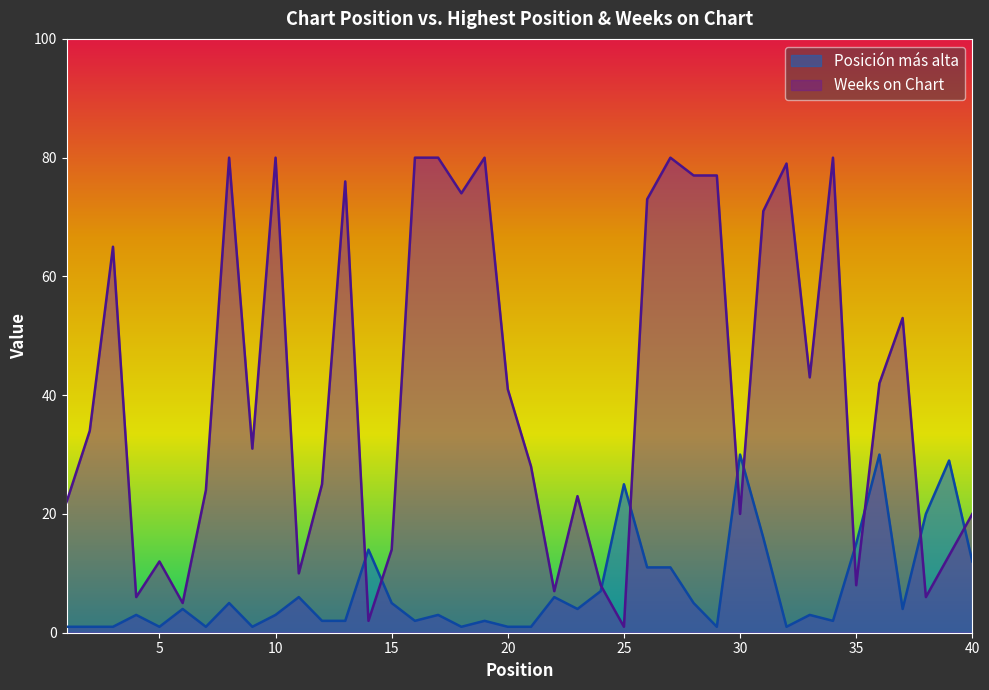

Which label corresponds to the smallest value in the chart?

1